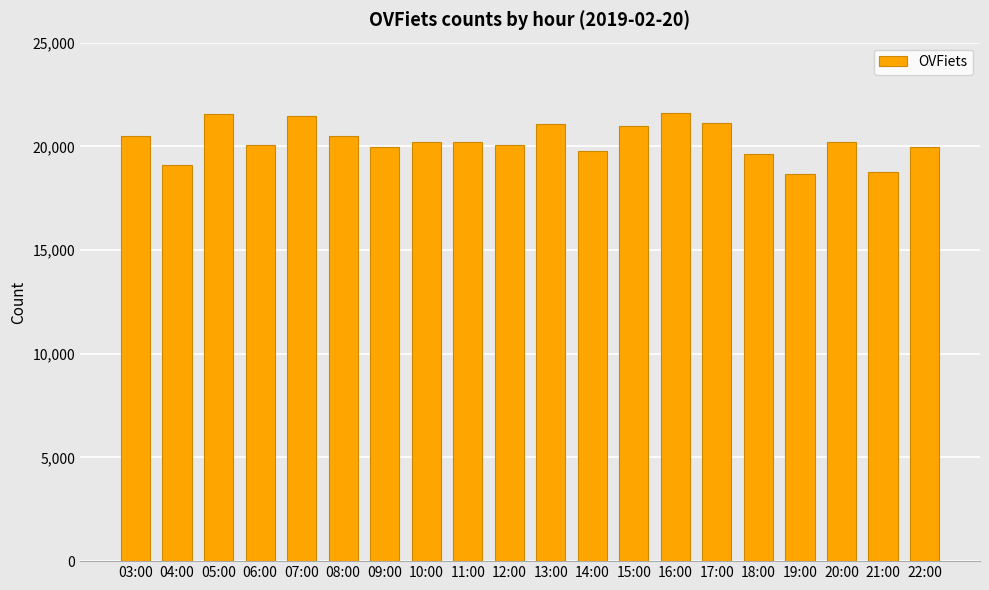

What is the approximate value at 18:00, to the nearest 50?

19650